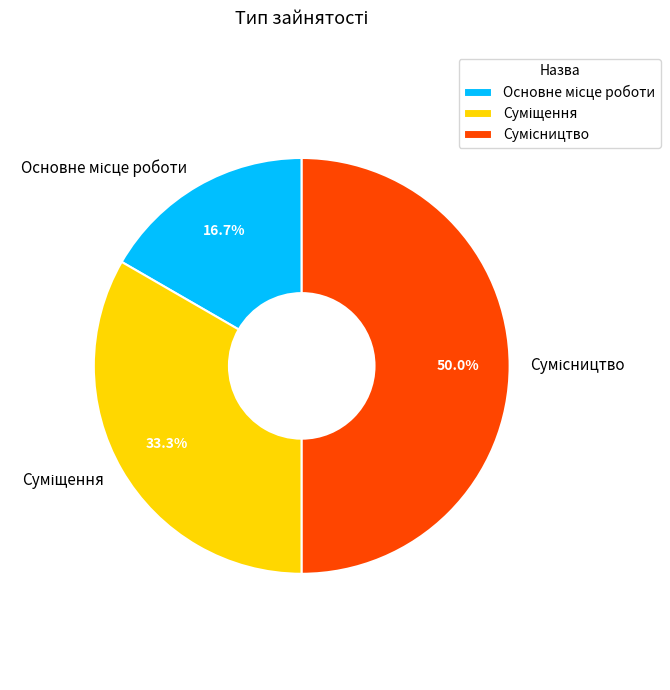

To the nearest percent, what portion does Сумісництво represent?

50%